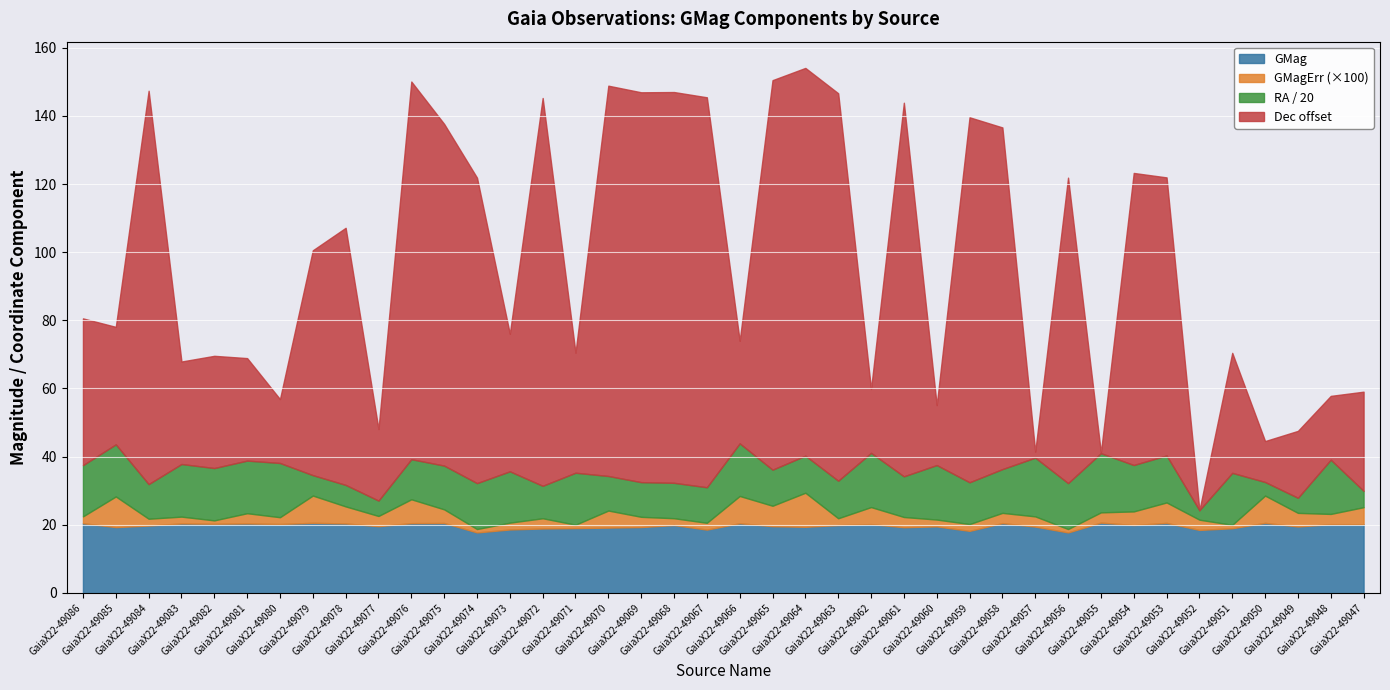

What is the minimum value for GMag?

17.8